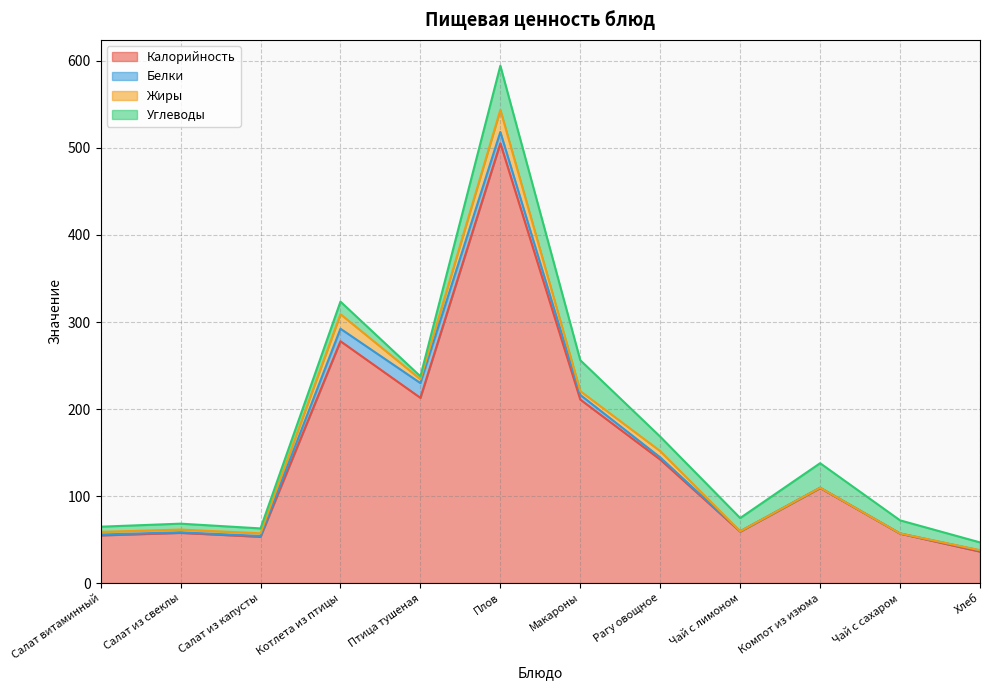

How many values in the Углеводы series exceed 15?

6